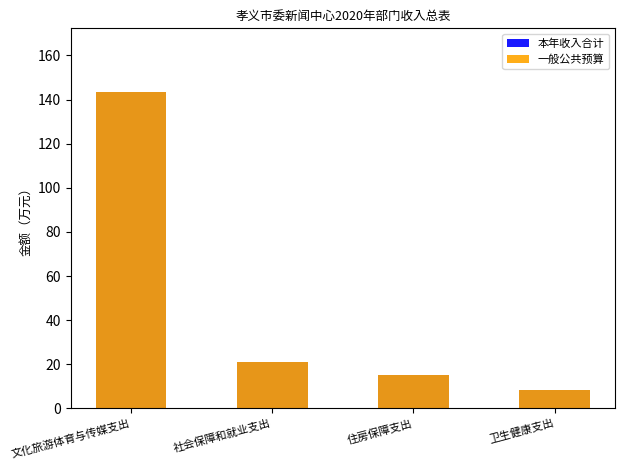

What is the label of the 1st bar from the right?

卫生健康支出